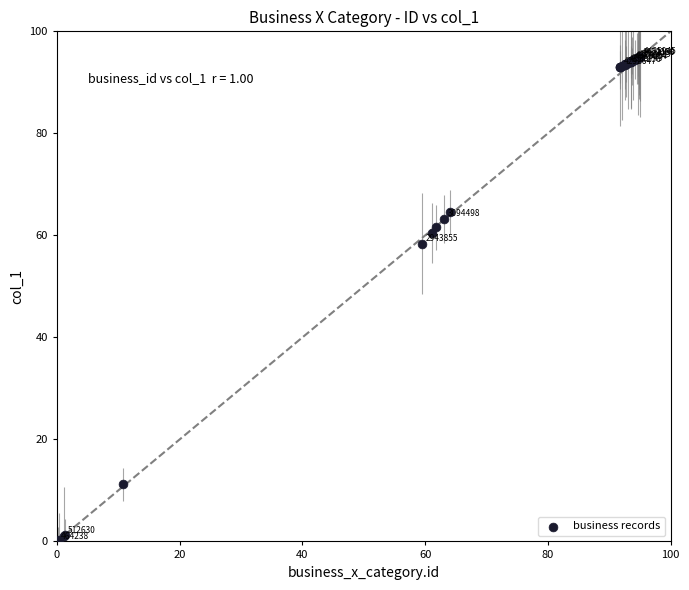

What Y value in the scatter plot is closest to 47?

58.4